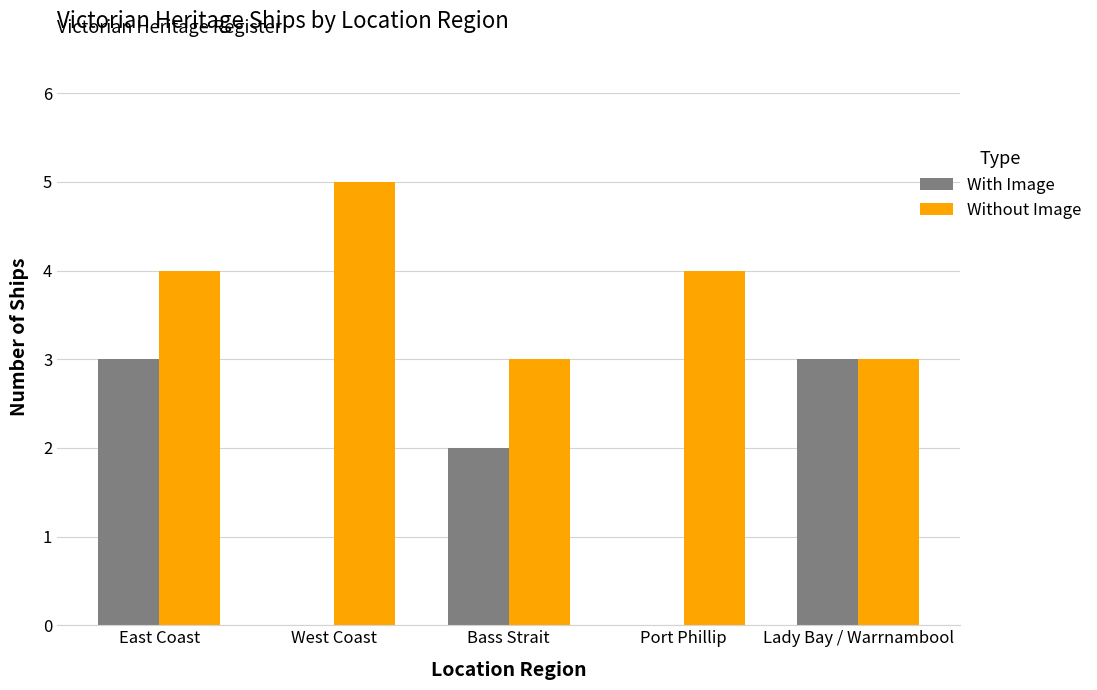

What value does the Without Image series have at West Coast?

5